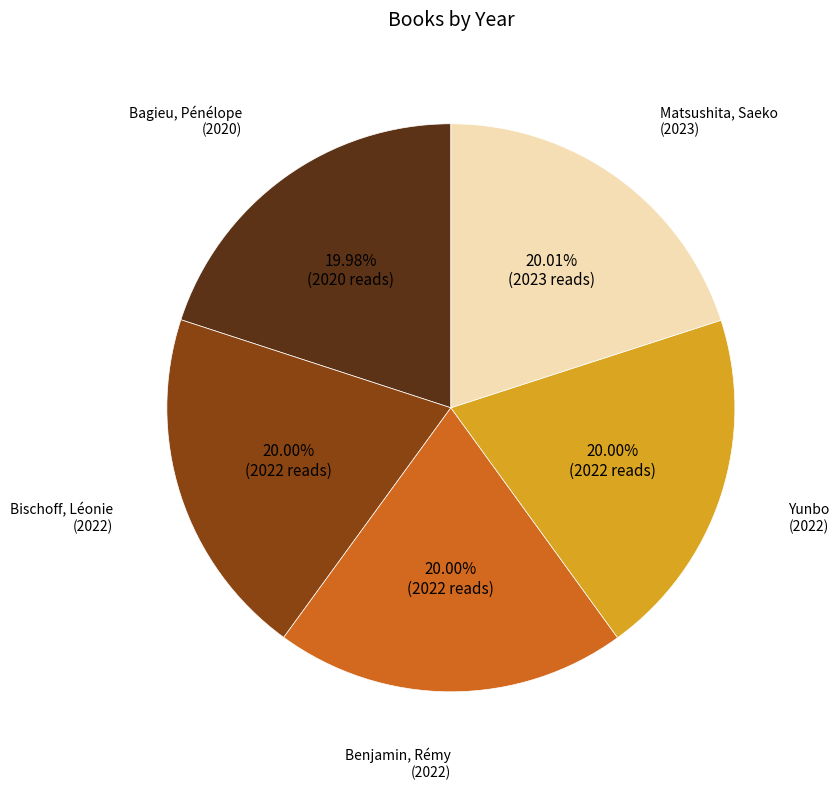

Is there any slice that represents more than half of the pie?

No